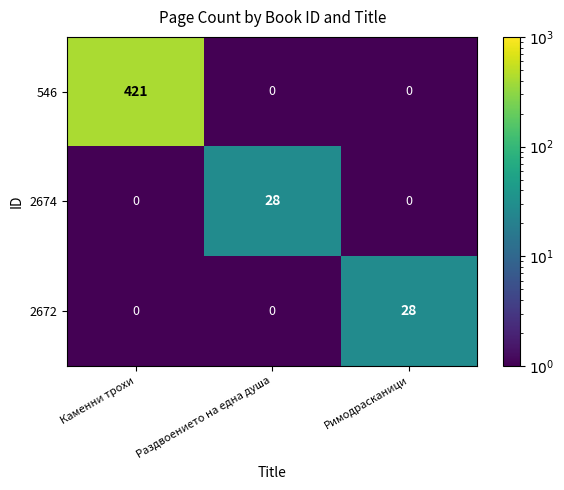

Between Каменни трохи and Римодрасканици, which series saw the biggest shift?

546